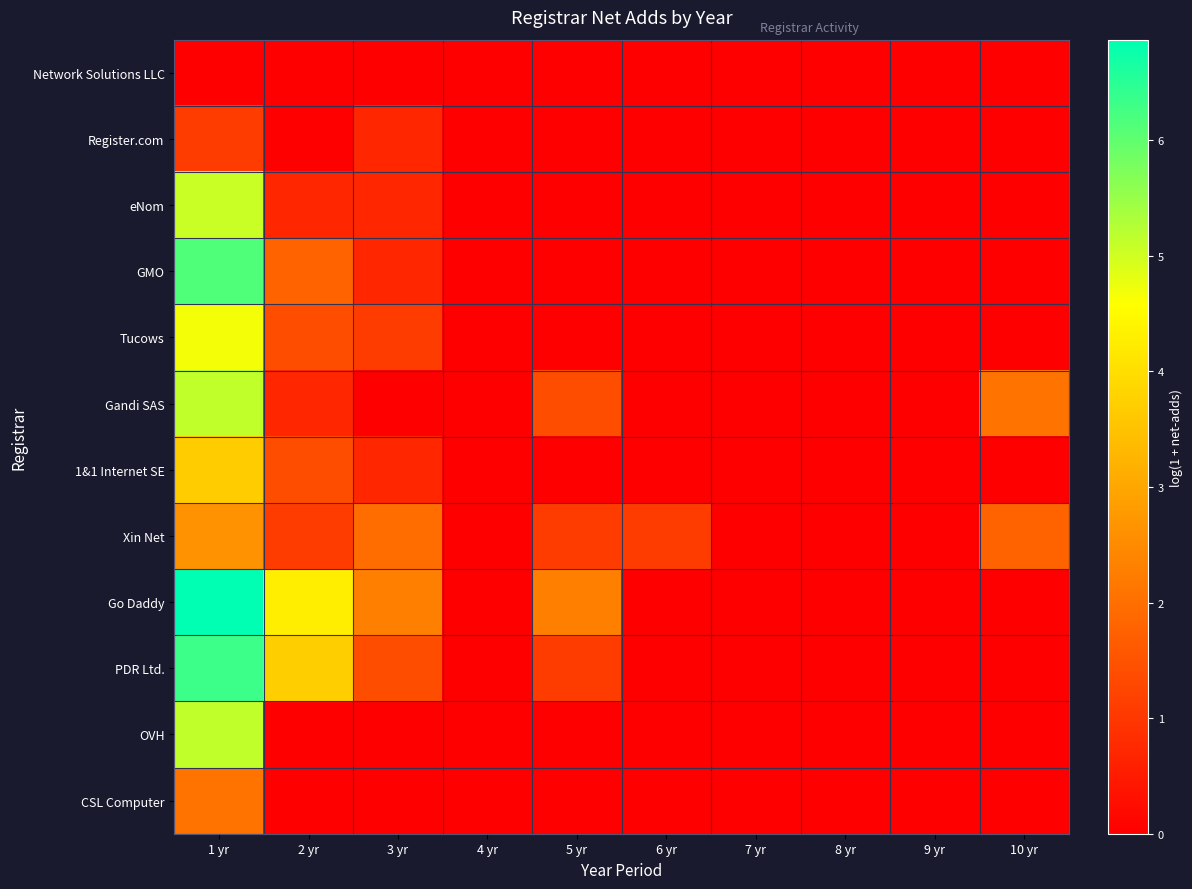

Which series has the widest spread of values?

Go Daddy